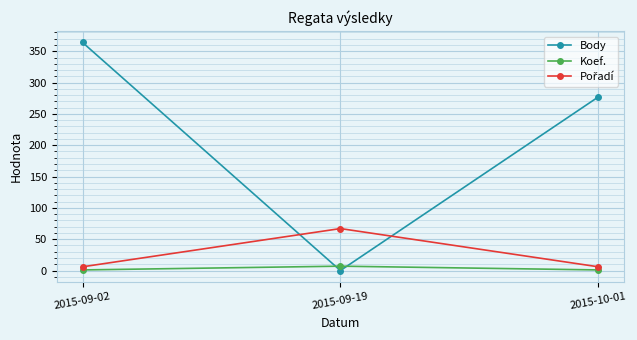

The value of Body at 2015-10-01 is 412. True or false?

False